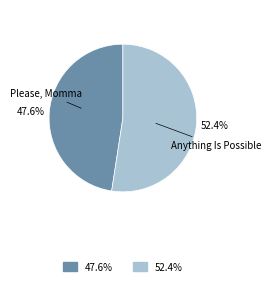

Does any single category account for the majority?

Yes